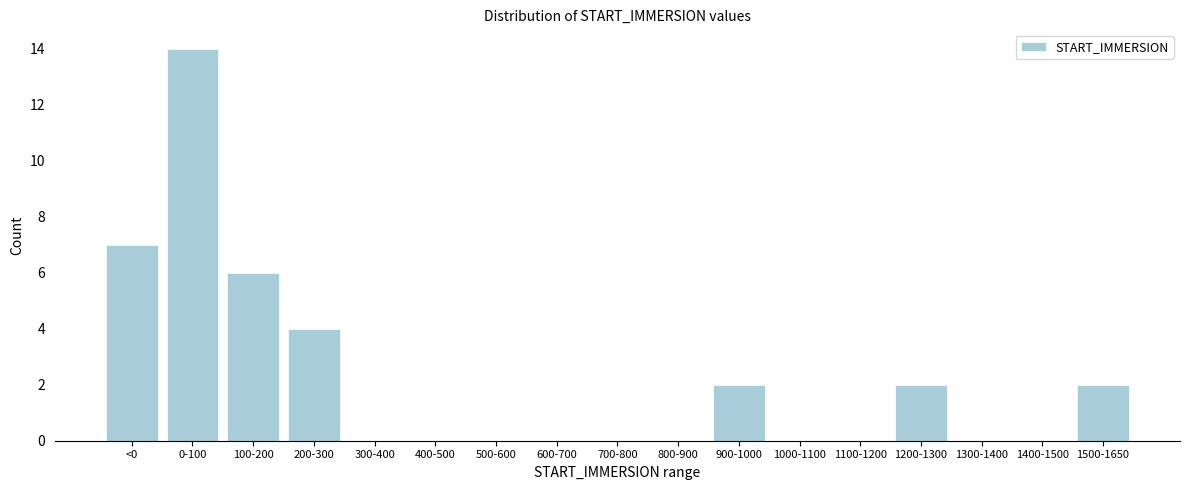

Reading left to right, extract all data points from this chart.

<0=7	0-100=14	100-200=6	200-300=4	300-400=0	400-500=0	500-600=0	600-700=0	700-800=0	800-900=0	900-1000=2	1000-1100=0	1100-1200=0	1200-1300=2	1300-1400=0	1400-1500=0	1500-1650=2